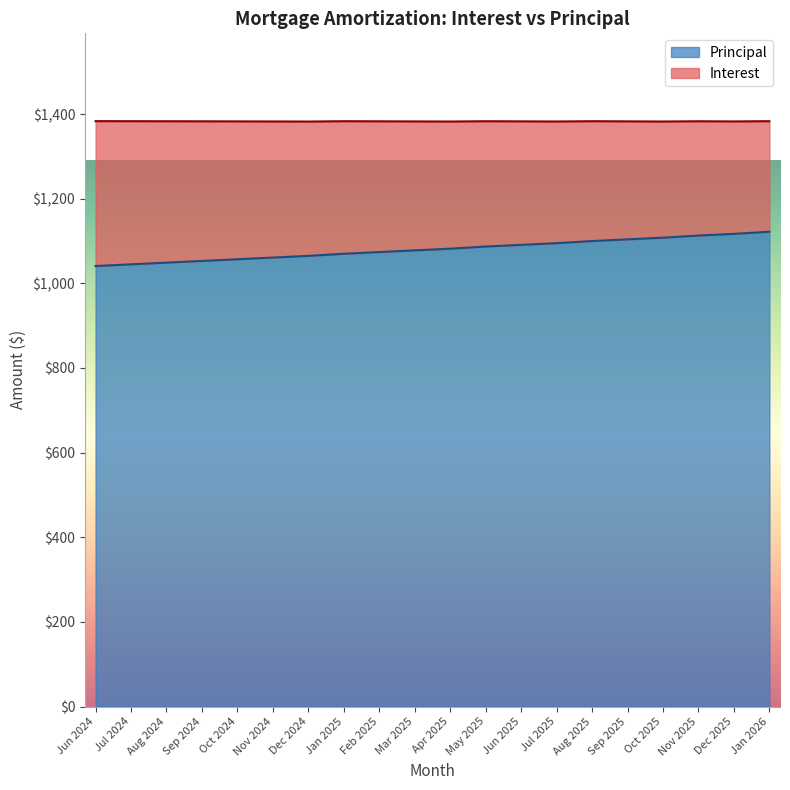

Rank the categories by value from highest to lowest.

Jan 2026, Dec 2025, Nov 2025, Oct 2025, Sep 2025, Aug 2025, Jul 2025, Jun 2025, May 2025, Apr 2025, Mar 2025, Feb 2025, Jan 2025, Dec 2024, Nov 2024, Oct 2024, Sep 2024, Aug 2024, Jul 2024, Jun 2024